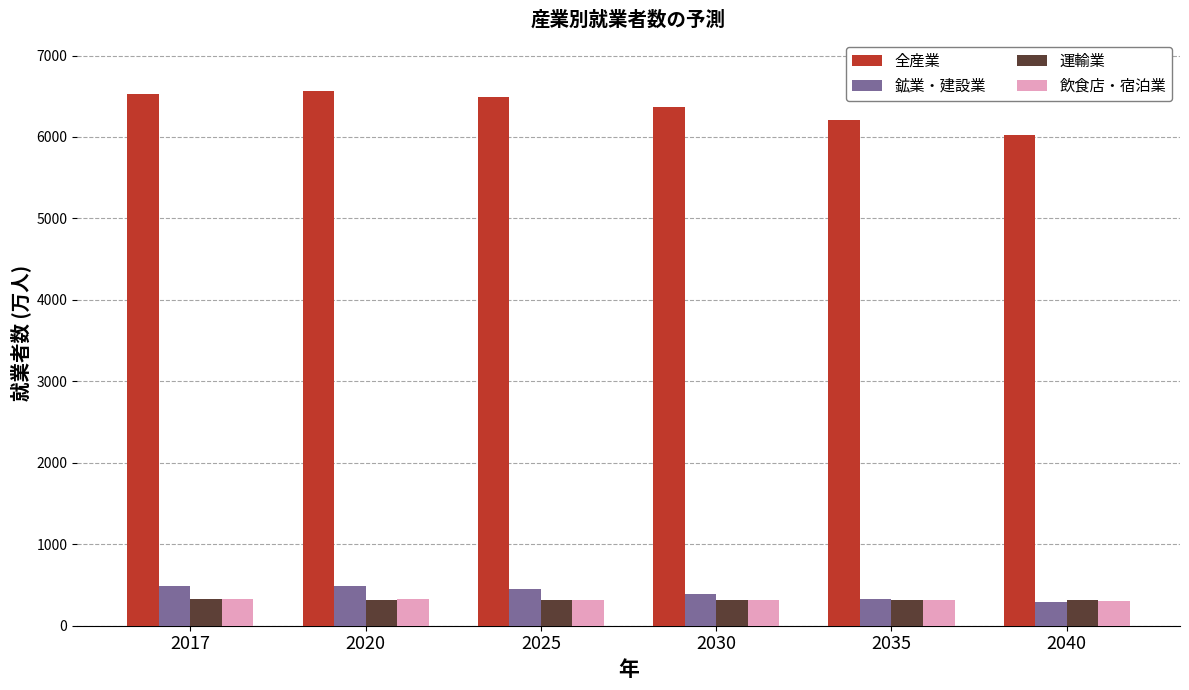

Is it true that 全産業 equals 9390 at 2020?

False